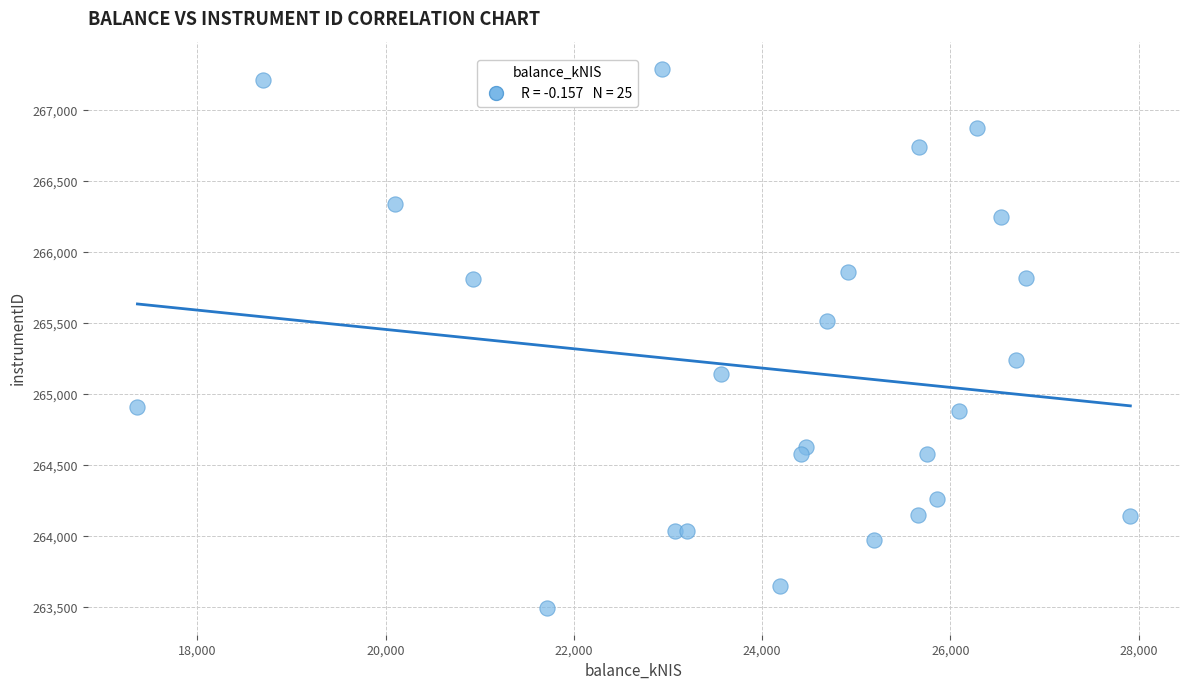

What is the range of X values (max minus min)?

10548.2